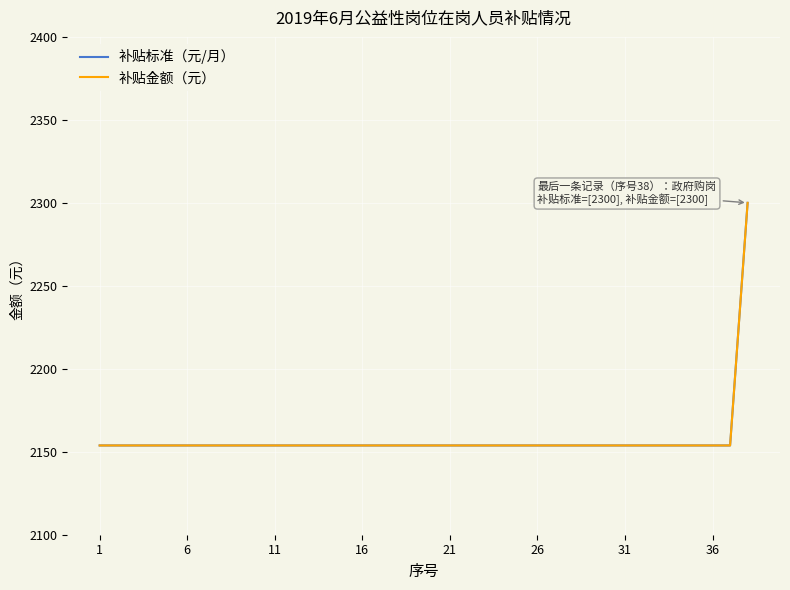

Reading left to right, what are all the values shown in this chart?

补贴标准（元/月）: 2153.8	2153.8	2153.8	2153.8	2153.8	2153.8	2153.8	2153.8	2153.8	2153.8	2153.8	2153.8	2153.8	2153.8	2153.8	2153.8	2153.8	2153.8	2153.8	2153.8	2153.8	2153.8	2153.8	2153.8	2153.8	2153.8	2153.8	2153.8	2153.8	2153.8	2153.8	2153.8	2153.8	2153.8	2153.8	2153.8	2153.8	2300.0
补贴金额（元）: 2153.8	2153.8	2153.8	2153.8	2153.8	2153.8	2153.8	2153.8	2153.8	2153.8	2153.8	2153.8	2153.8	2153.8	2153.8	2153.8	2153.8	2153.8	2153.8	2153.8	2153.8	2153.8	2153.8	2153.8	2153.8	2153.8	2153.8	2153.8	2153.8	2153.8	2153.8	2153.8	2153.8	2153.8	2153.8	2153.8	2153.8	2300.0